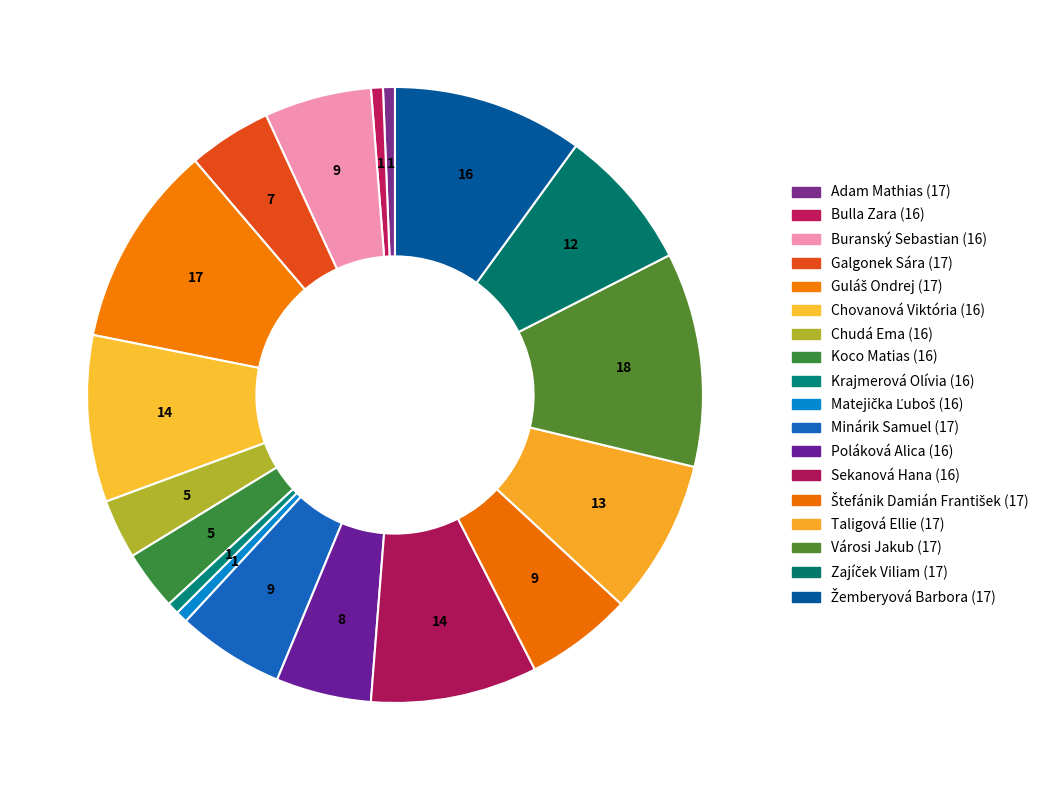

To the nearest percent, what percentage of the pie is Poláková Alica (16)?

5%